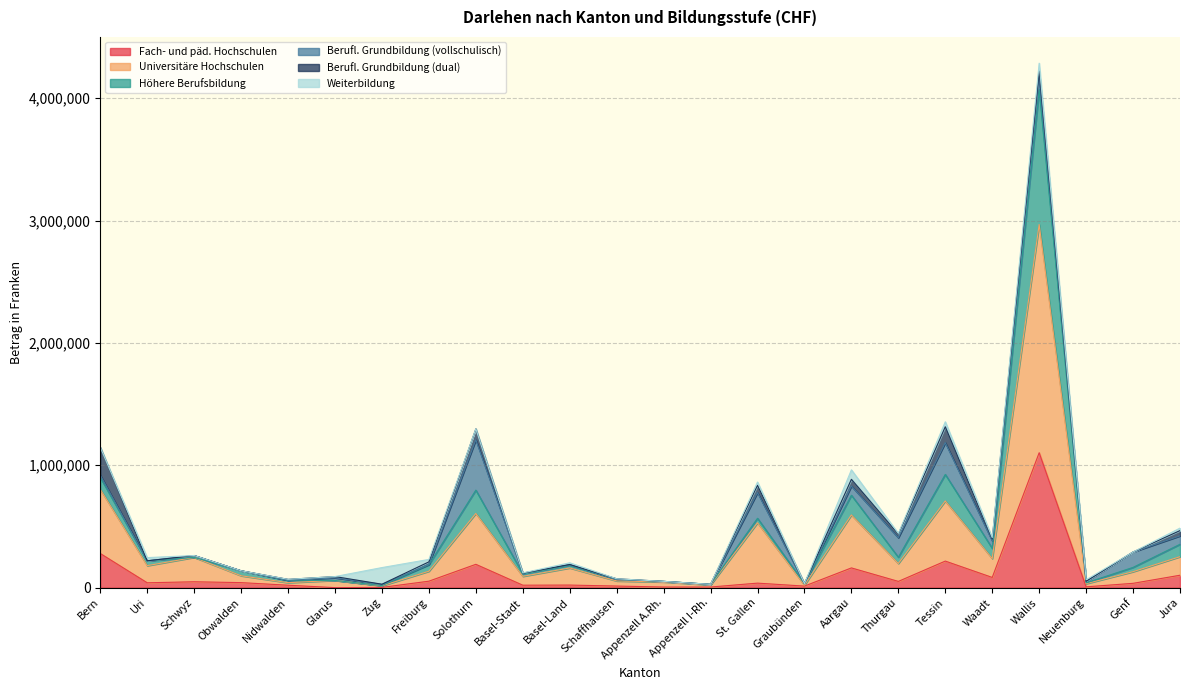

At which category does Höhere Berufsbildung reach its first local peak?

Schwyz